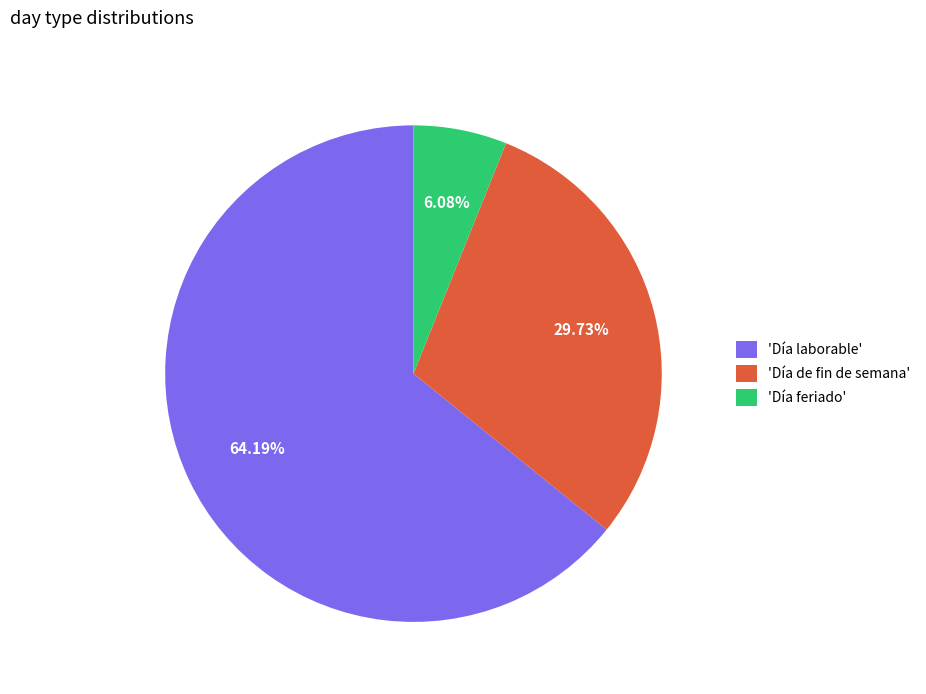

Is there a majority slice in this chart?

Yes